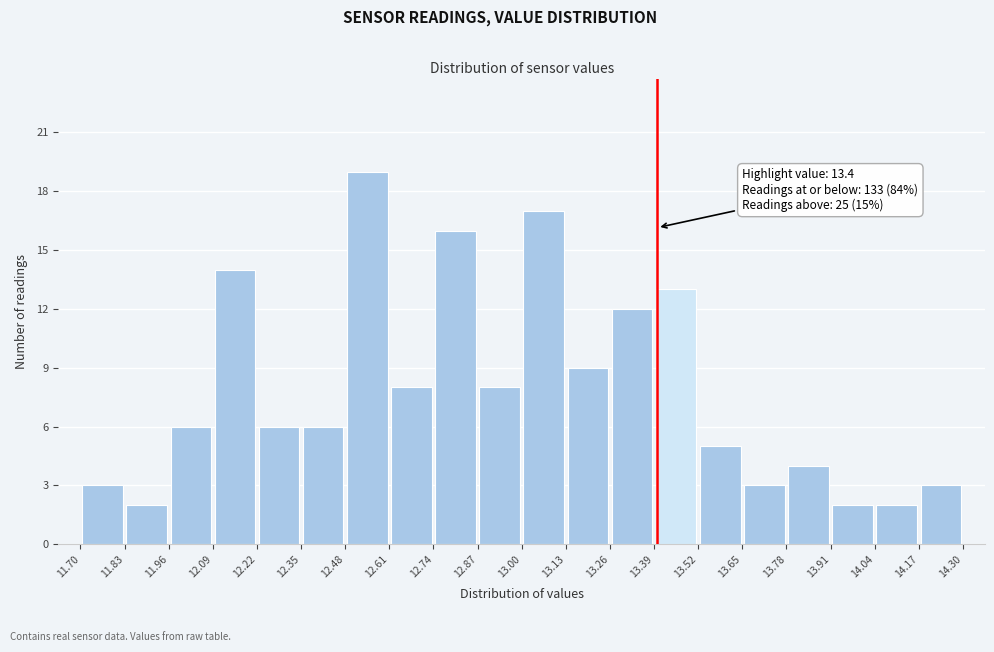

Which range on the x-axis has the tallest bar?

12.48 to 12.61